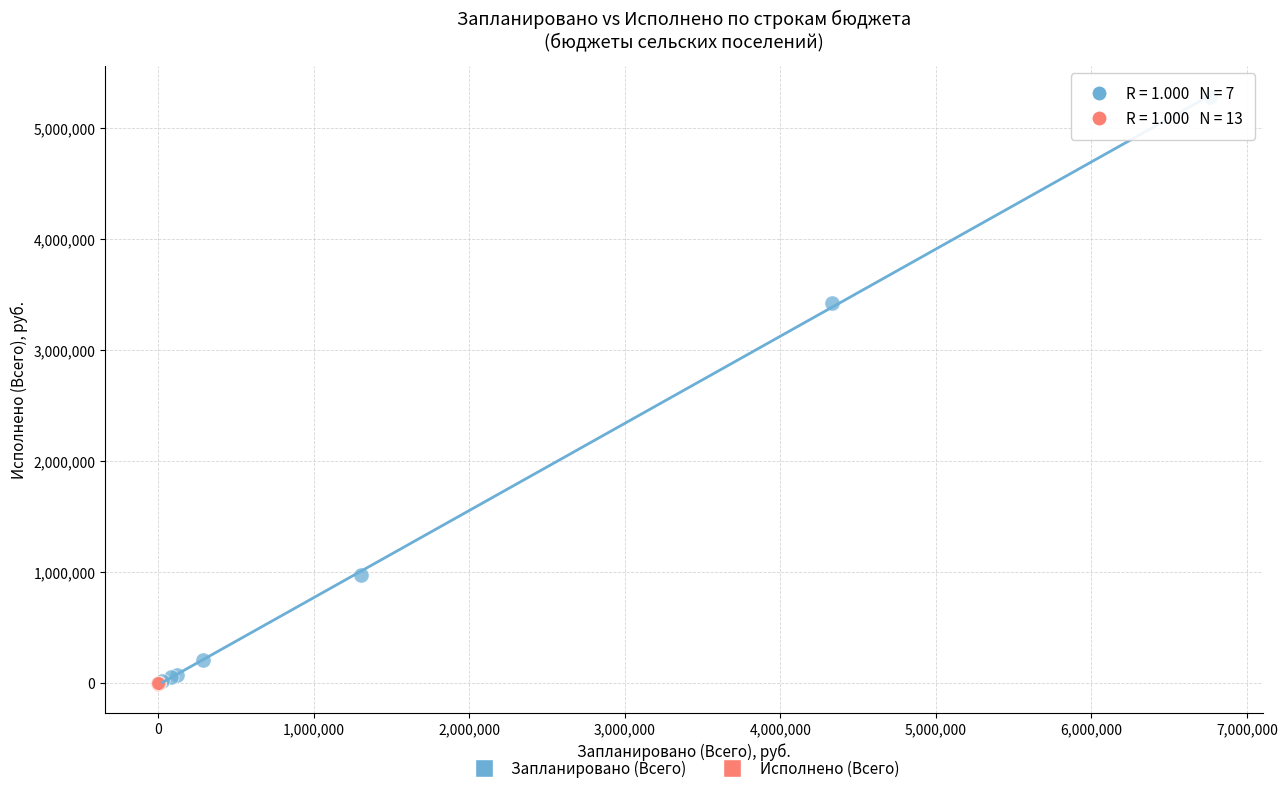

What are all the series names shown in the legend?

Запланировано (Всего), Исполнено (Всего)